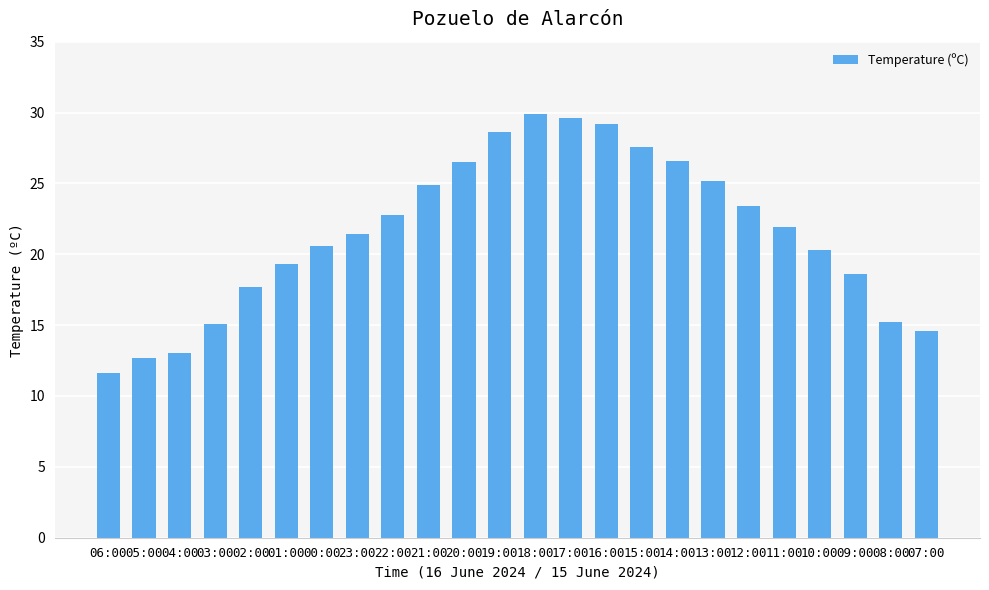

Are the bars grouped side by side (vs. stacked)?

No